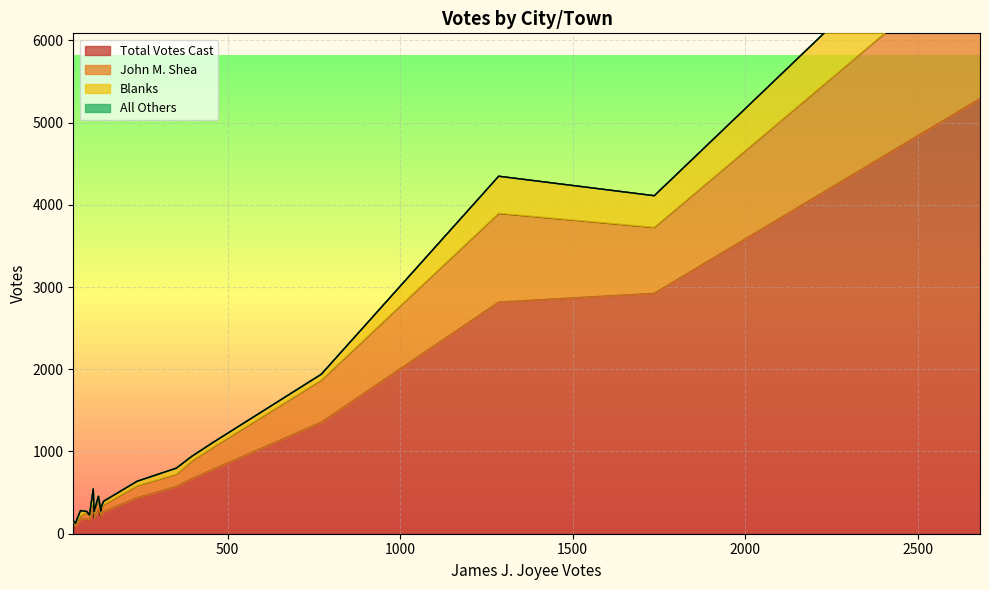

How many series are shown in this chart?

4